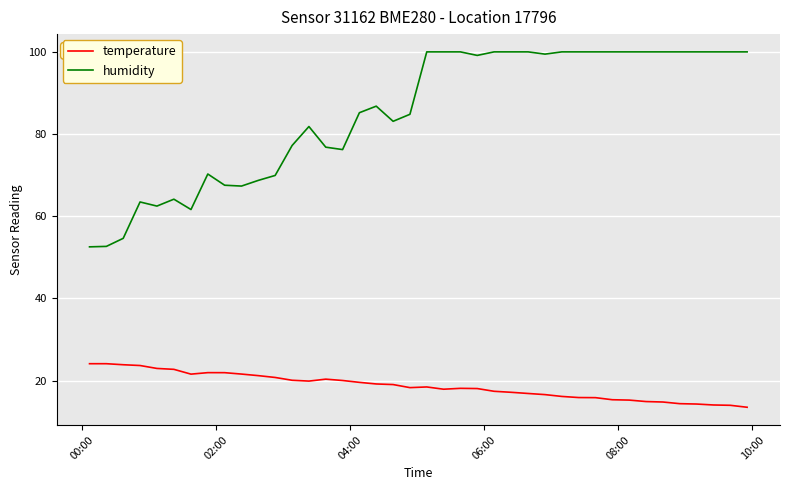

Does the chart display data point markers on the line(s)?

No